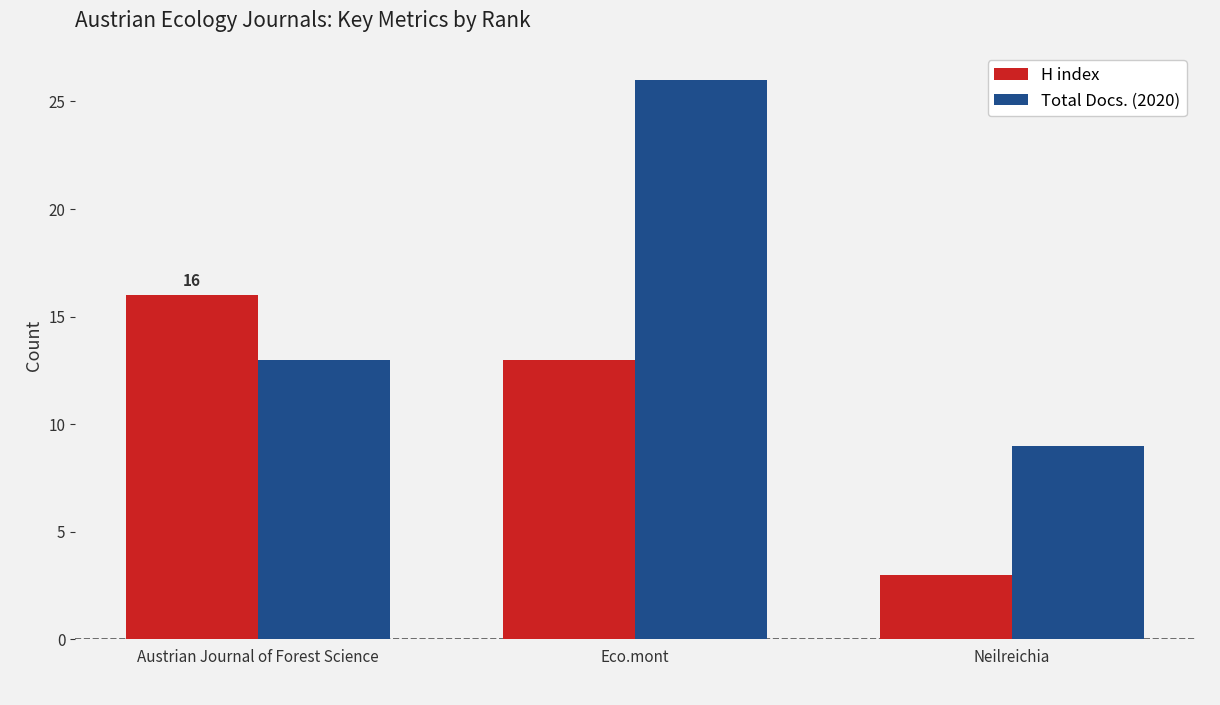

Is it true that H index equals 3 at Neilreichia?

True